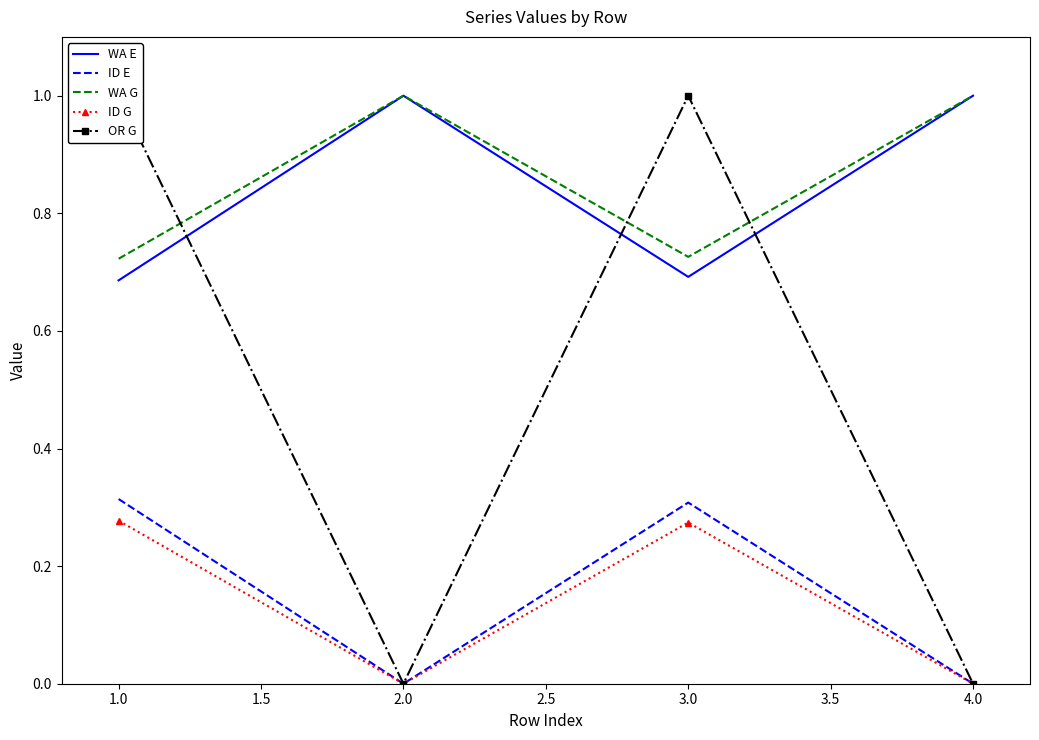

How many WA G values are between 0 and 1?

4